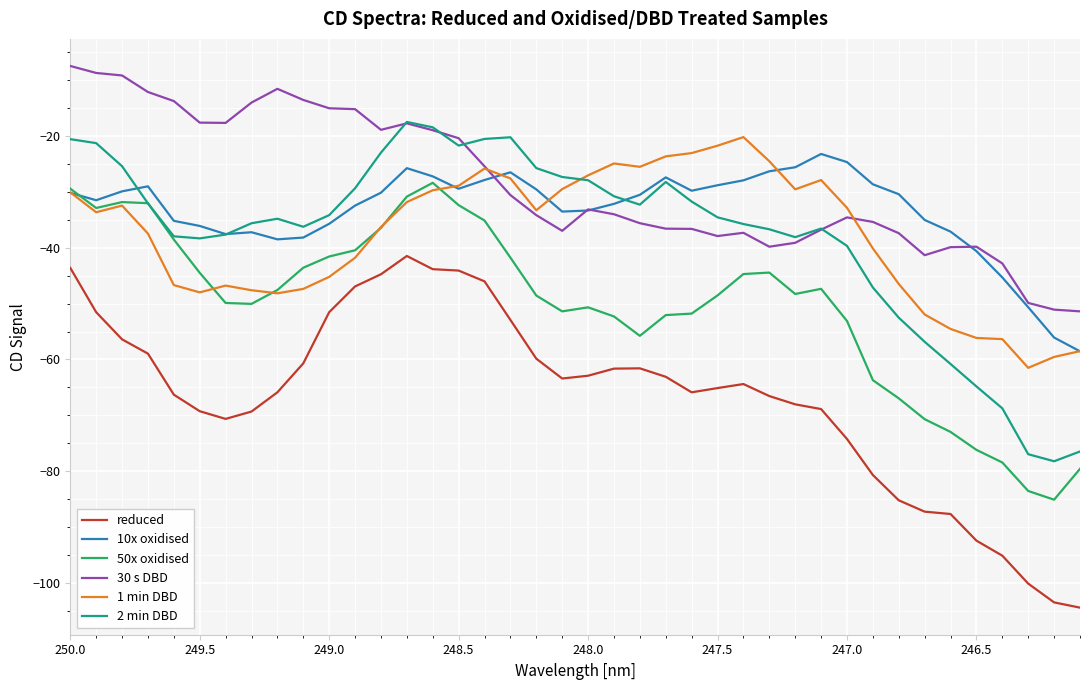

At how many categories does at least one series exceed -80?

40